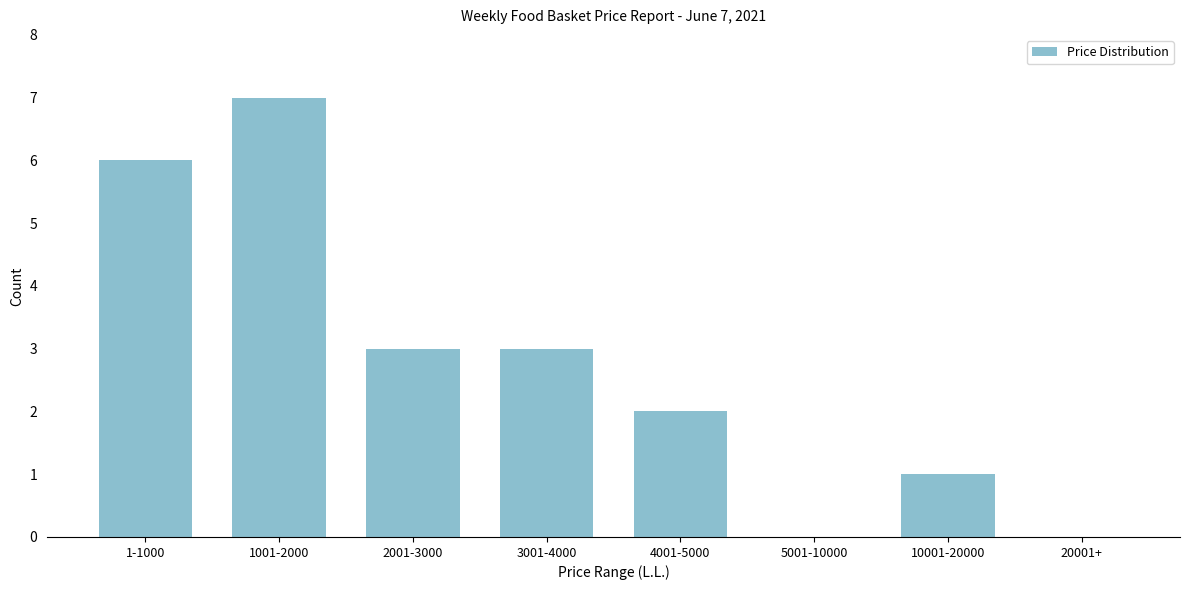

Reading left to right, what are all the values shown in this chart?

1-1000=6	1001-2000=7	2001-3000=3	3001-4000=3	4001-5000=2	5001-10000=0	10001-20000=1	20001+=0